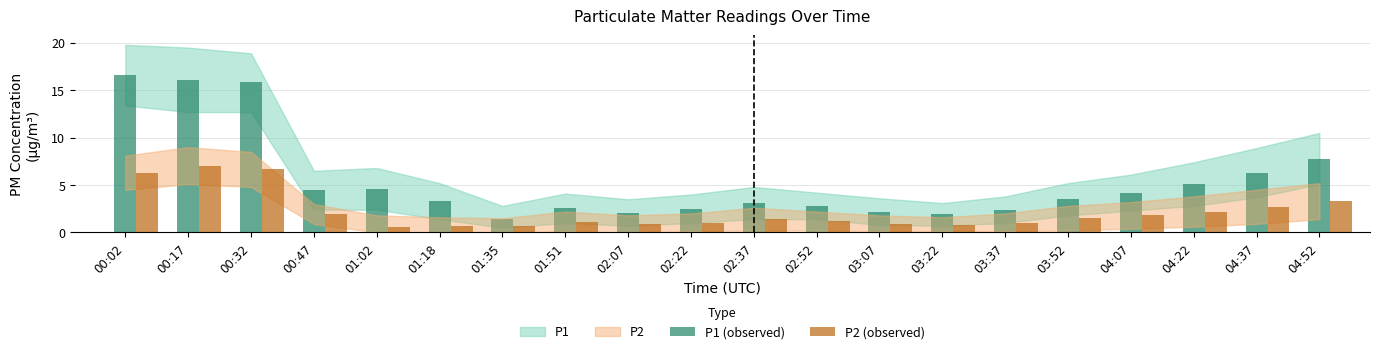

How many bars are there in total?

40